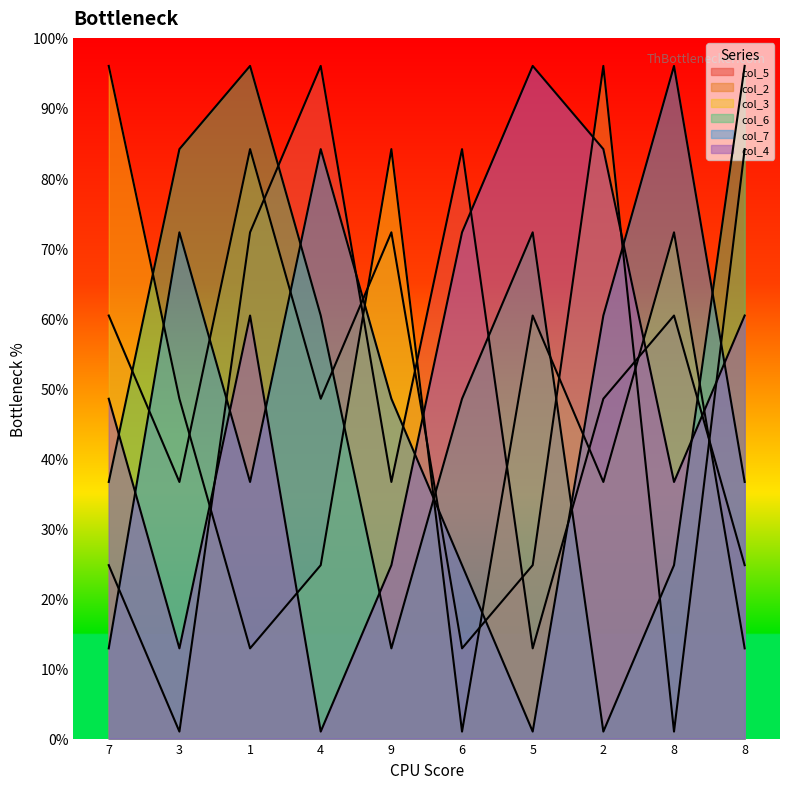

True or false: col_6 has a value of 1.7 at 2.

False